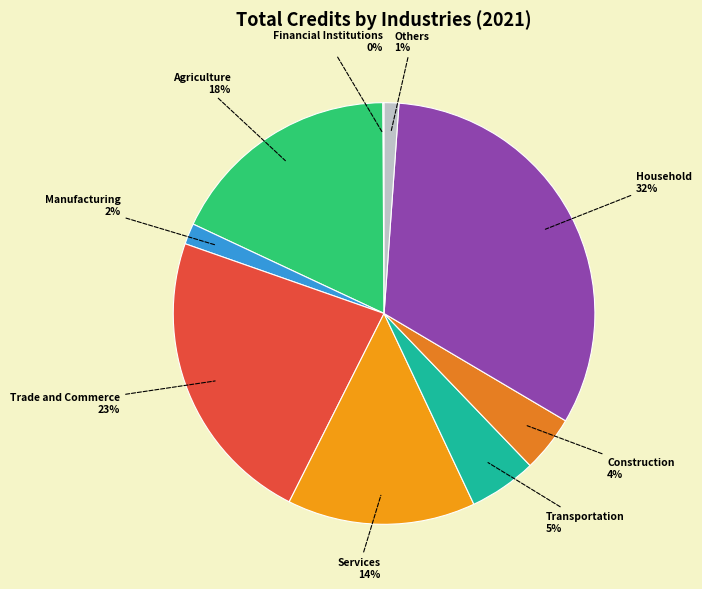

Between Services and Others, which is larger?

Services